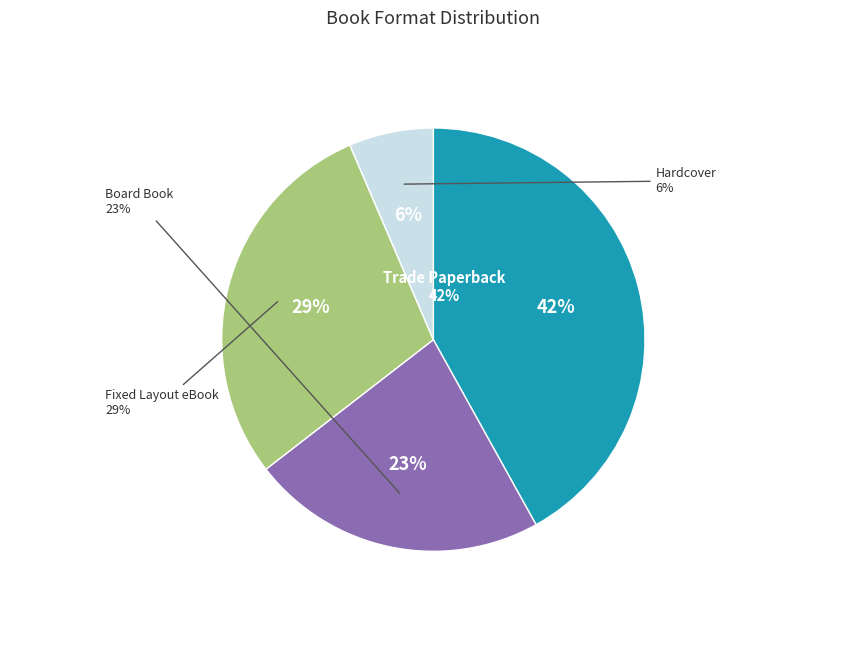

To the nearest percent, what portion does Hardcover represent?

6%